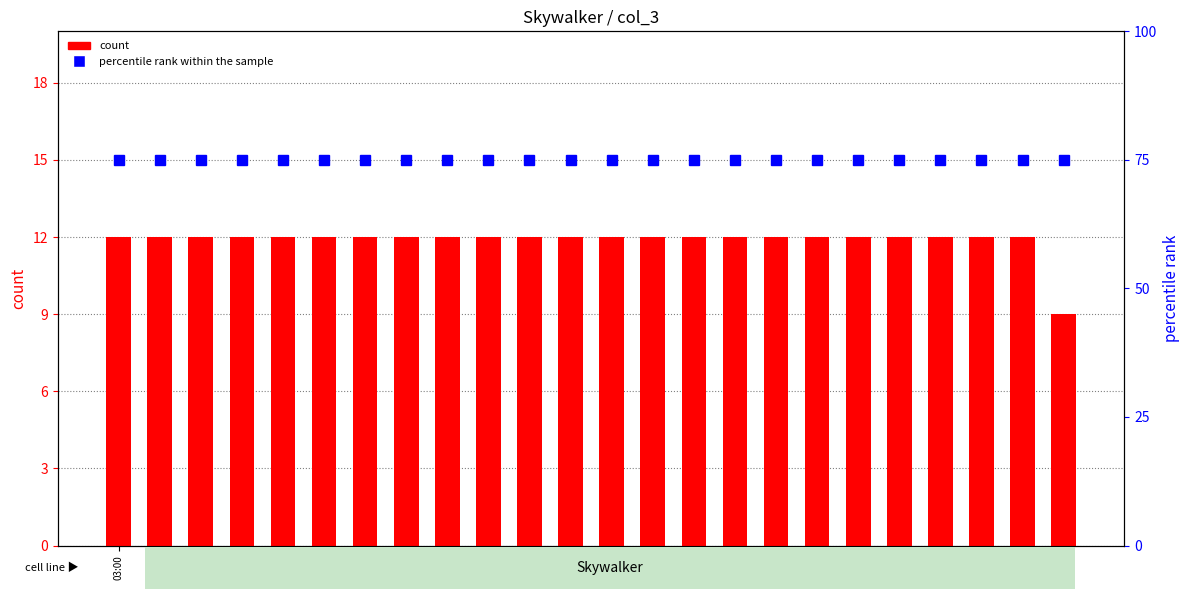

At which category is the sum across all series the highest?

03:00